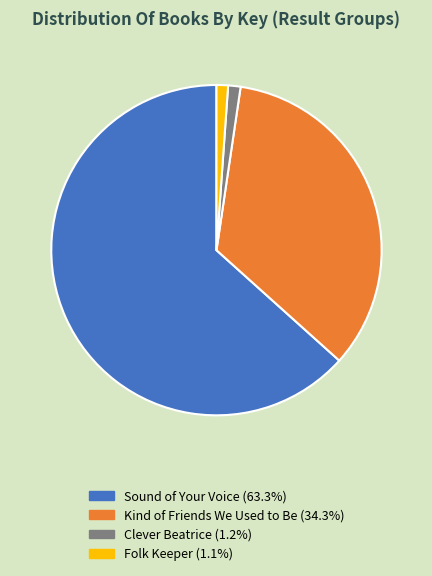

Approximately how many times larger is the value at Folk Keeper (1.1%) compared to Clever Beatrice (1.2%)?

0.9